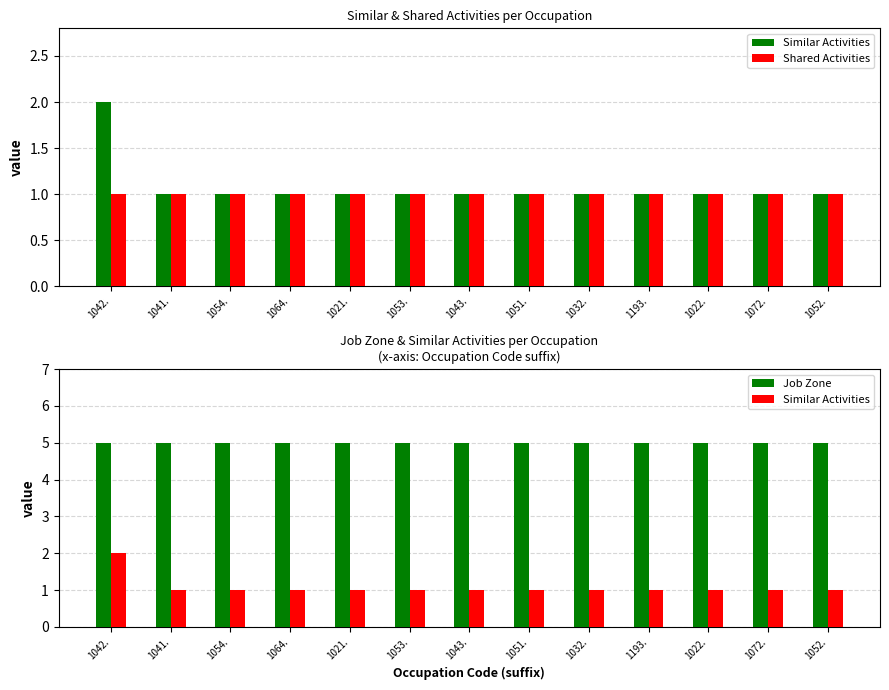

Which has a higher value, 1021. or 1053.?

1021.